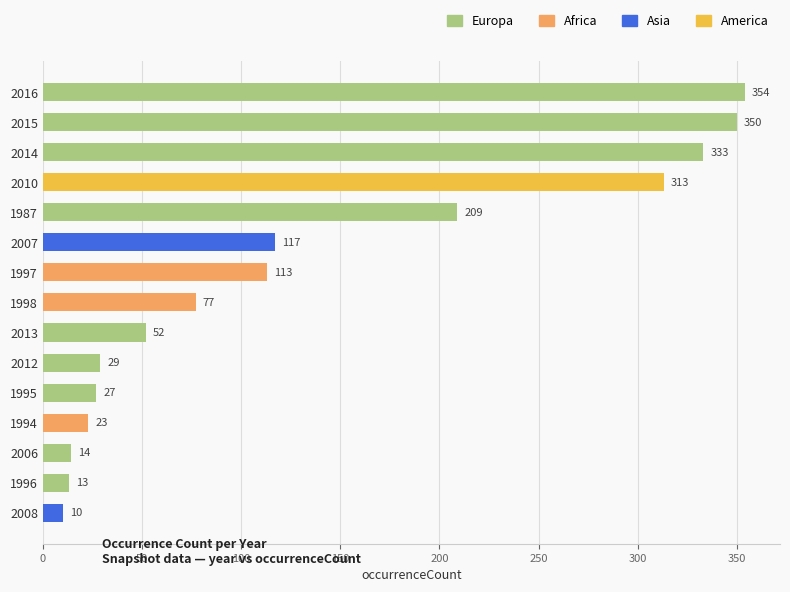

At which label is the value closest to 182?

1987